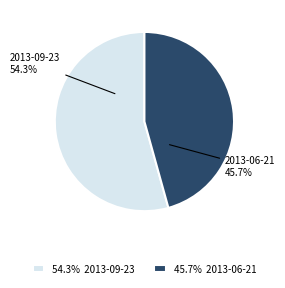

Is there a majority slice in this chart?

Yes